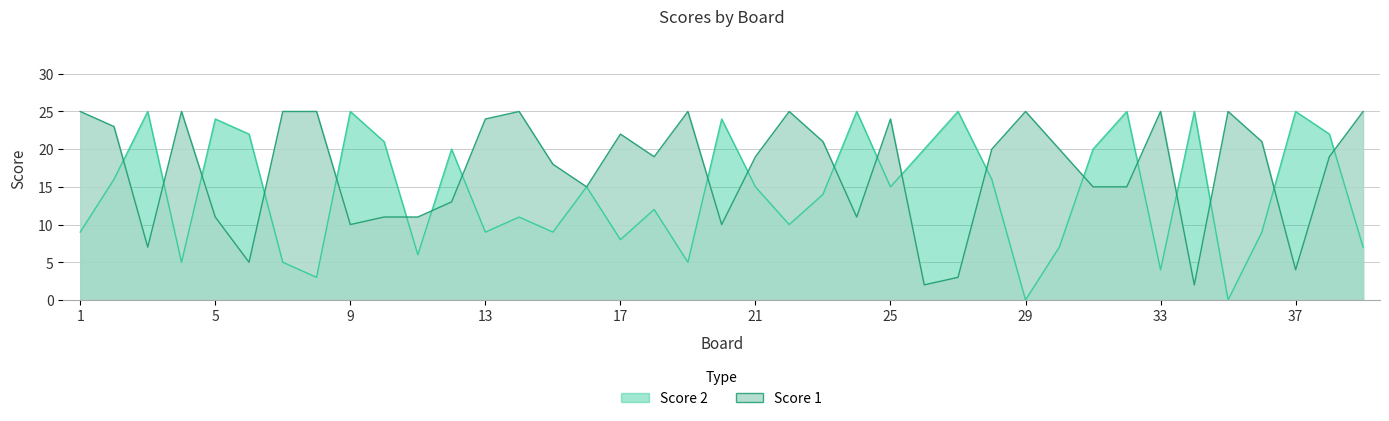

Reading left to right, what are all the values shown in this chart?

Score 1: 1=25	2=23	3=7	4=25	5=11	6=5	7=25	8=25	9=10	10=11	11=11	12=13	13=24	14=25	15=18	16=15	17=22	18=19	19=25	20=10	21=19	22=25	23=21	24=11	25=24	26=2	27=3	28=20	29=25	30=20	31=15	32=15	33=25	34=2	35=25	36=21	37=4	38=19	39=25
Score 2: 1=9	2=16	3=25	4=5	5=24	6=22	7=5	8=3	9=25	10=21	11=6	12=20	13=9	14=11	15=9	16=15	17=8	18=12	19=5	20=24	21=15	22=10	23=14	24=25	25=15	26=20	27=25	28=16	29=0	30=7	31=20	32=25	33=4	34=25	35=0	36=9	37=25	38=22	39=7